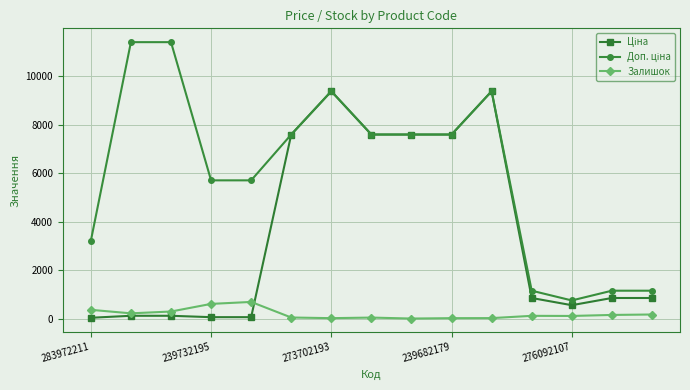

What is the value of the Залишок point at the 5th from the left?

686.0